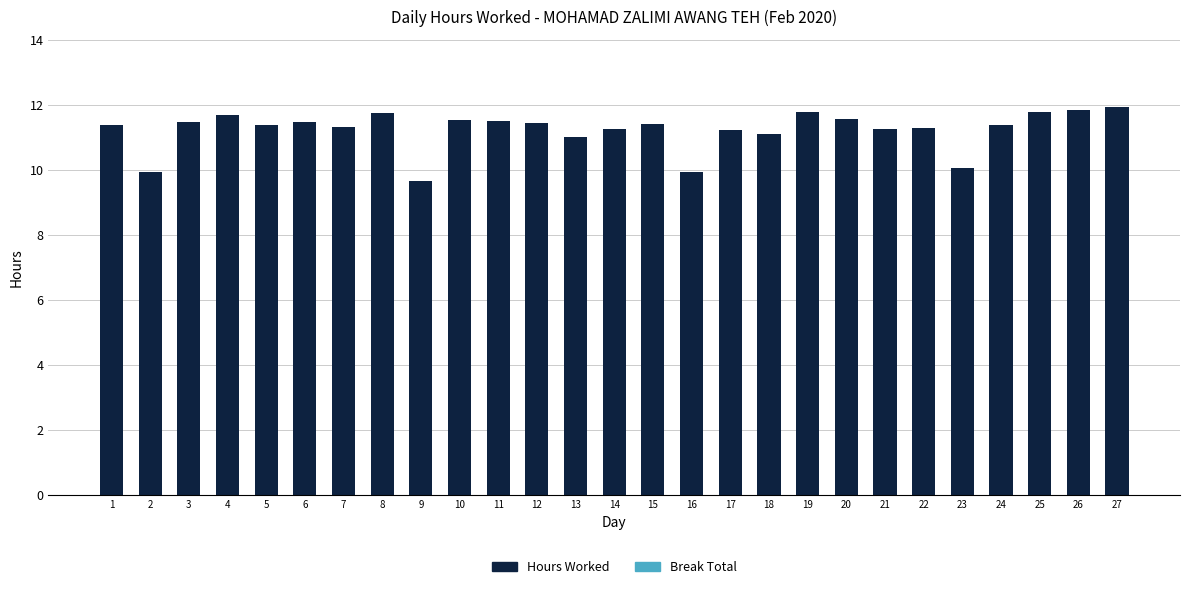

What is the value of the 20th bar from the left?

11.6